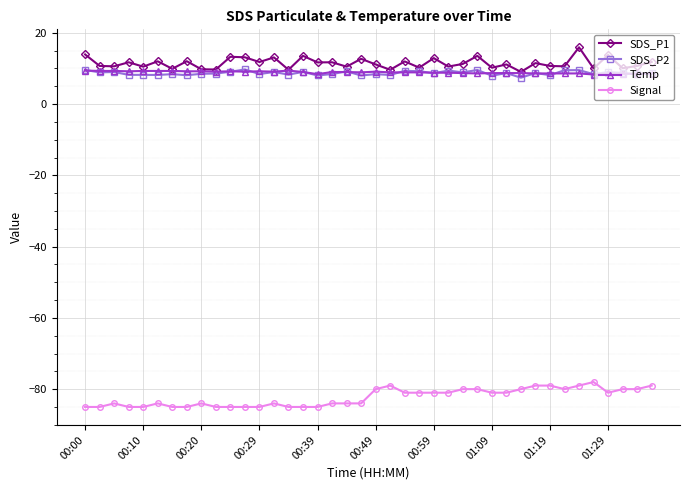

True or false: SDS_P2 has more than 2 interior local peaks.

True